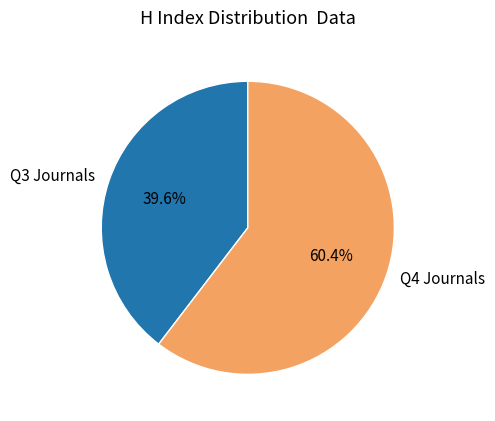

Rank the categories by value from lowest to highest.

Q3 Journals, Q4 Journals